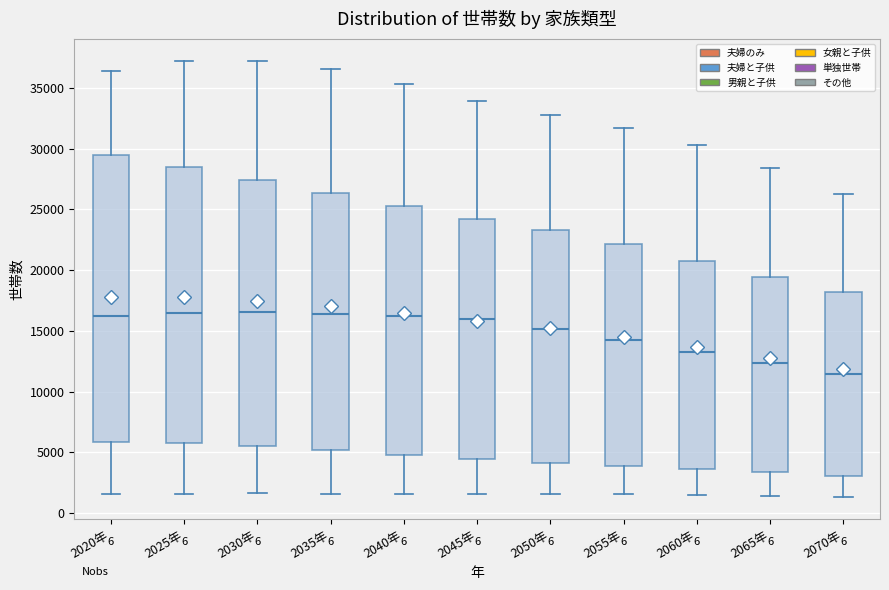

Reading left to right, transcribe this box plot: for each box, give where its median line is, the range the box spans, and where its two whiskers end, as read against the y-axis. The values are not printed on the chart, so give them approximately, as read against the axis.

2020年: median 16000, box 6000 to 29500, whiskers 1500 to 36500
2025年: median 16500, box 5500 to 28500, whiskers 1500 to 37000
2030年: median 16500, box 5500 to 27500, whiskers 1500 to 37000
2035年: median 16500, box 5000 to 26500, whiskers 1500 to 36500
2040年: median 16000, box 5000 to 25500, whiskers 1500 to 35500
2045年: median 16000, box 4500 to 24000, whiskers 1500 to 34000
2050年: median 15000, box 4000 to 23500, whiskers 1500 to 33000
2055年: median 14500, box 4000 to 22000, whiskers 1500 to 31500
2060年: median 13500, box 3500 to 21000, whiskers 1500 to 30500
2065年: median 12500, box 3500 to 19500, whiskers 1500 to 28500
2070年: median 11500, box 3000 to 18000, whiskers 1500 to 26500